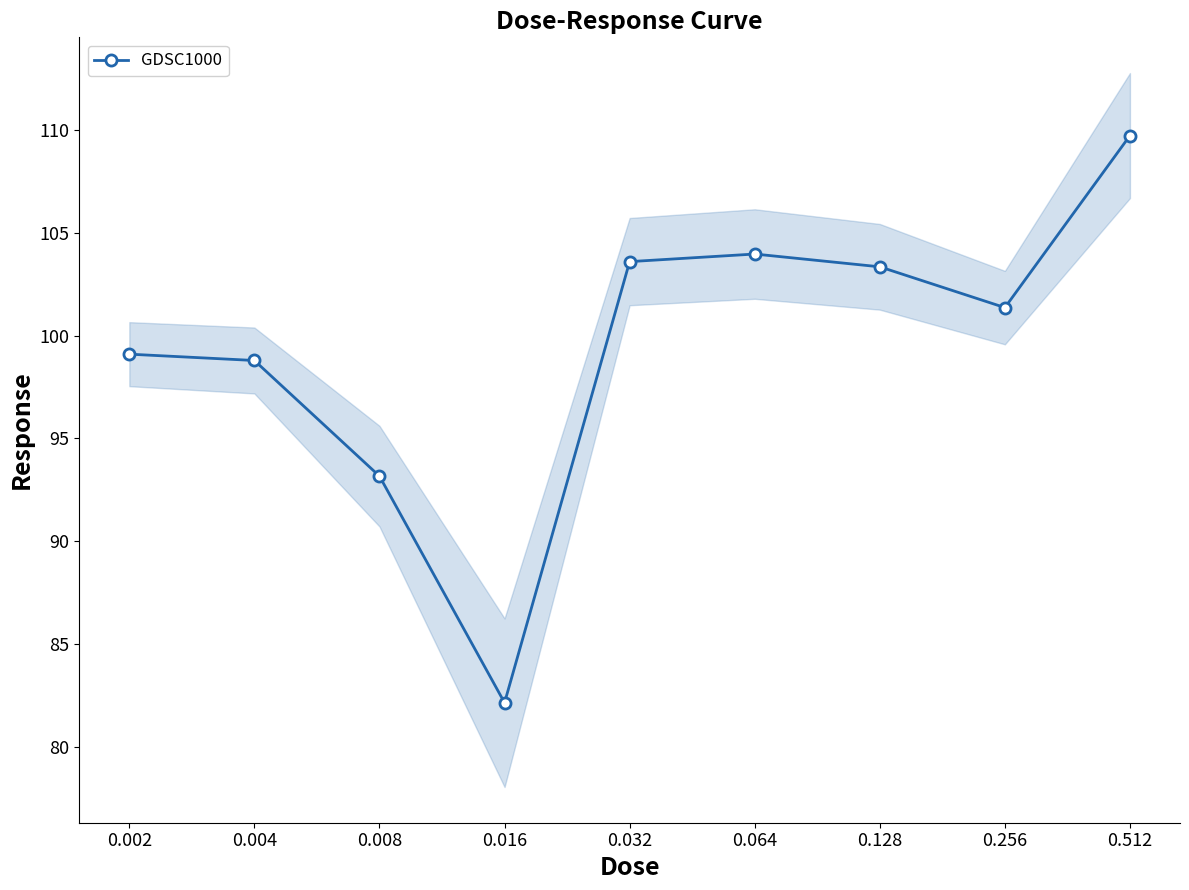

The value at 0.256 is 101.4. True or false?

True